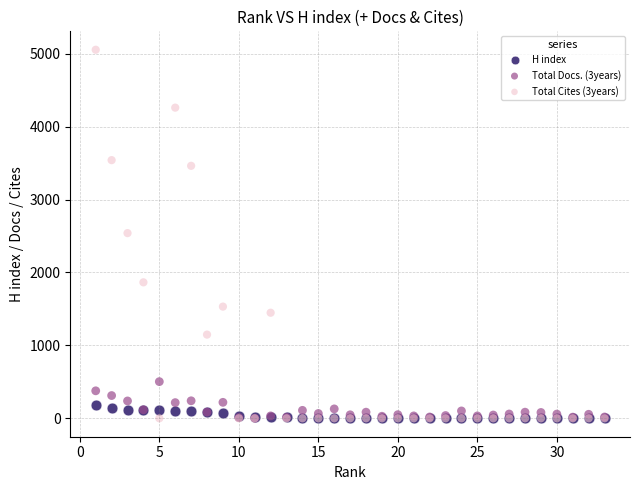

Which series has the widest spread of Y values?

Total Cites (3years)